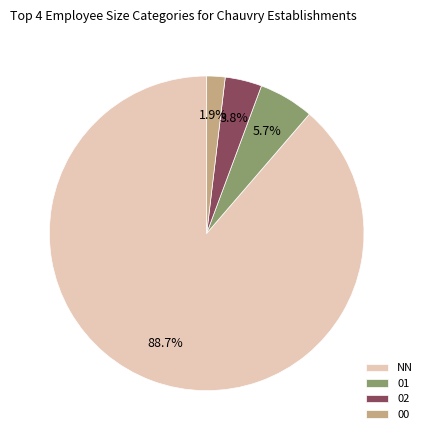

Does 02 account for over 50% of the chart?

No